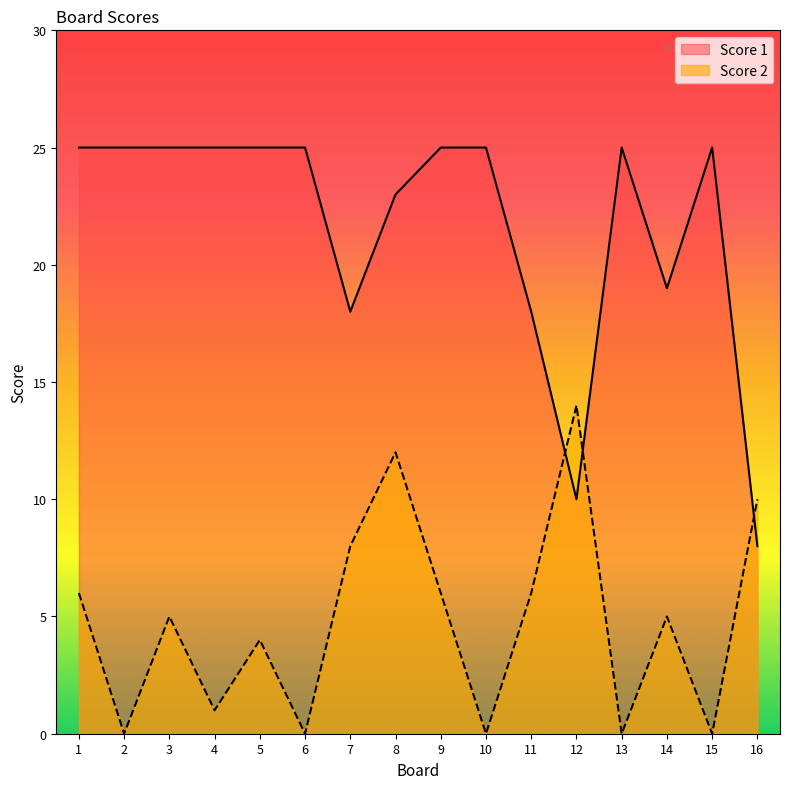

Is the value of Score 1 at 12 greater than the value of Score 2 at 5?

Yes